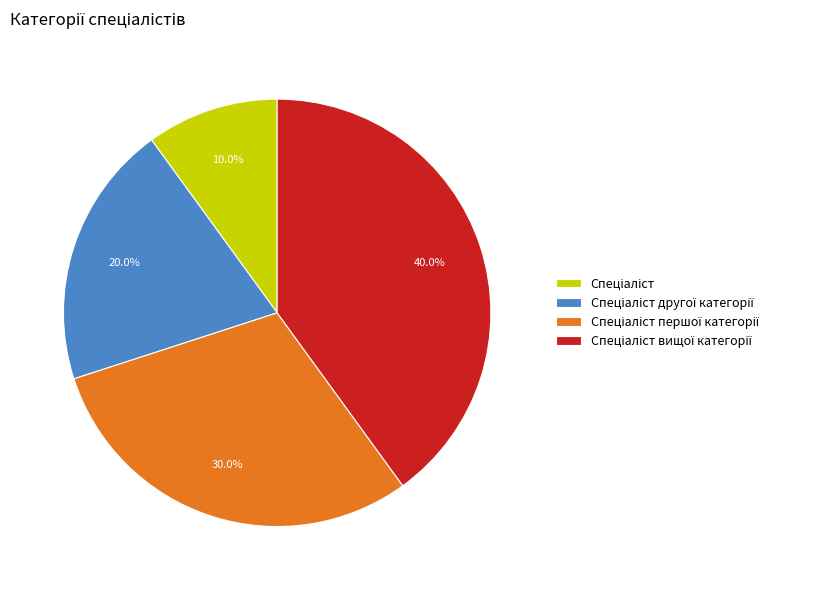

Is there a majority slice in this chart?

No